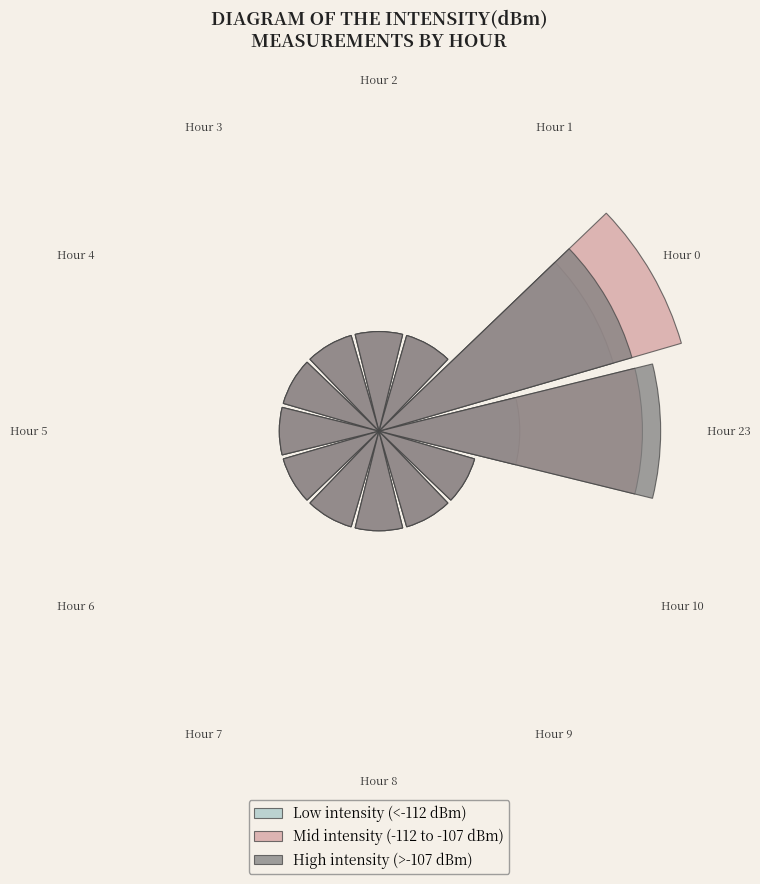

To the nearest percent, what is the difference between the Hour 0 and Hour 10 slice percentages?

10%